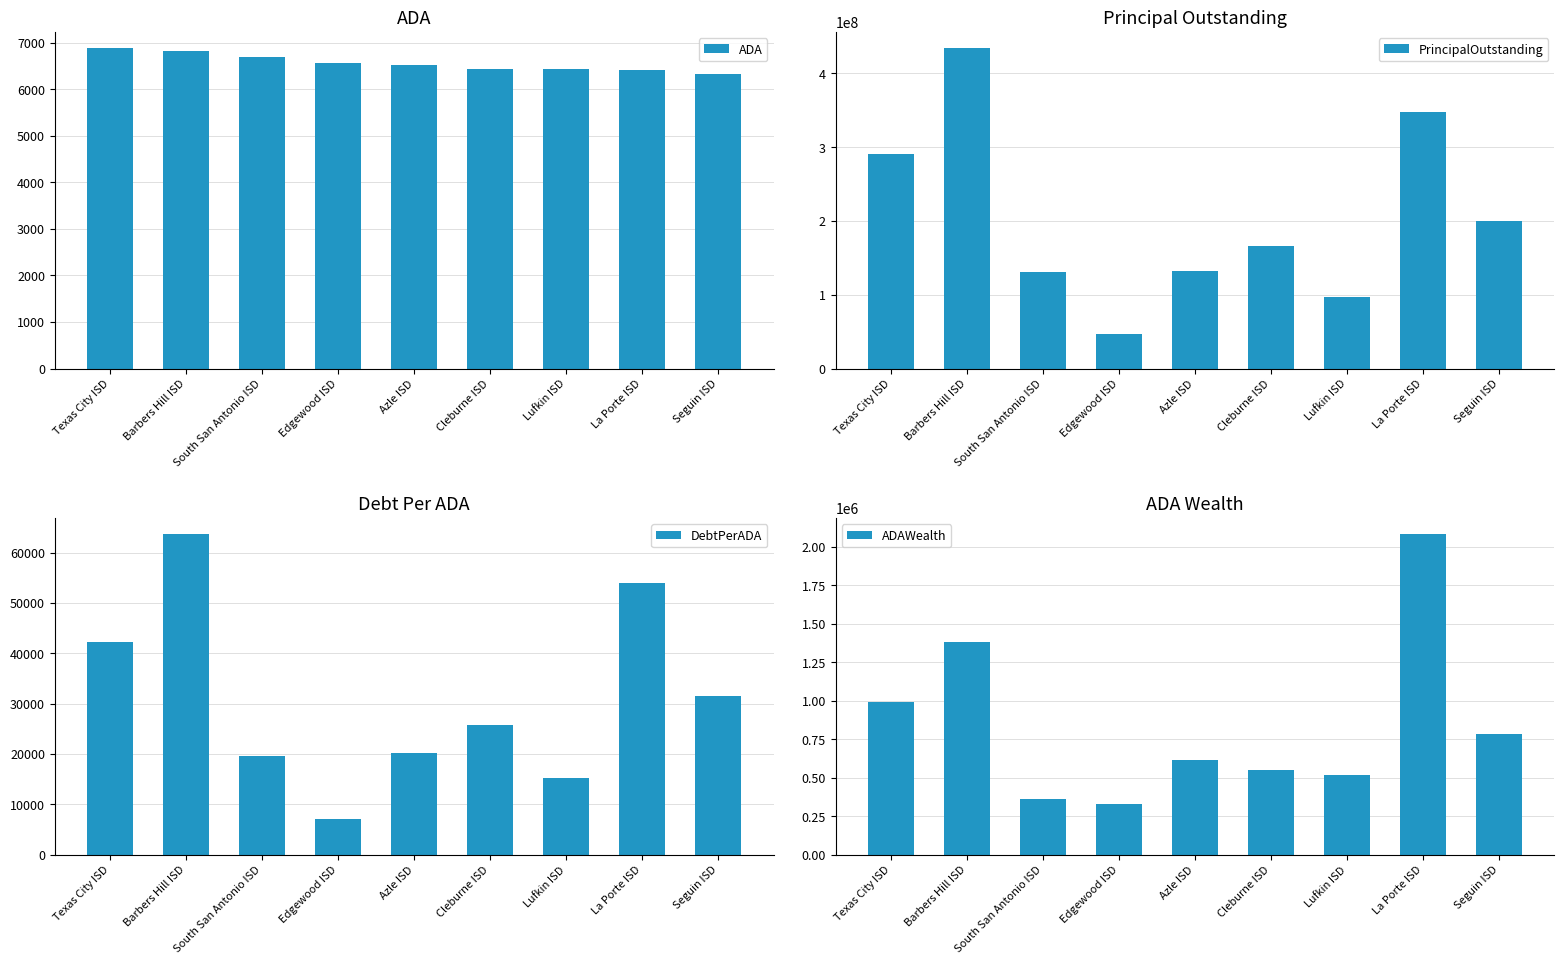

Rank the categories by ADAWealth value from highest to lowest.

La Porte ISD, Barbers Hill ISD, Texas City ISD, Seguin ISD, Azle ISD, Cleburne ISD, Lufkin ISD, South San Antonio ISD, Edgewood ISD